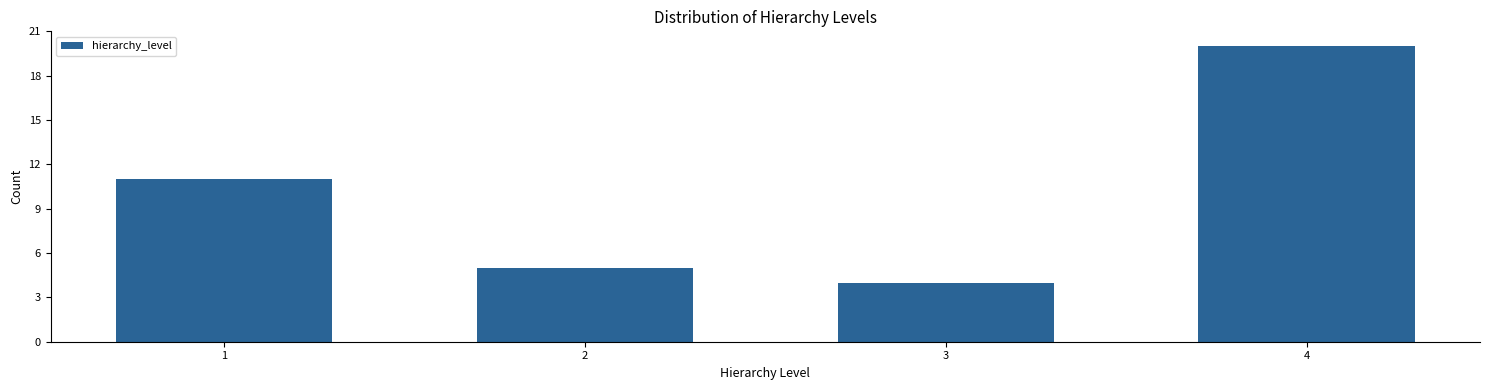

Reading left to right, what are all the values shown in this chart?

1=11	2=5	3=4	4=20